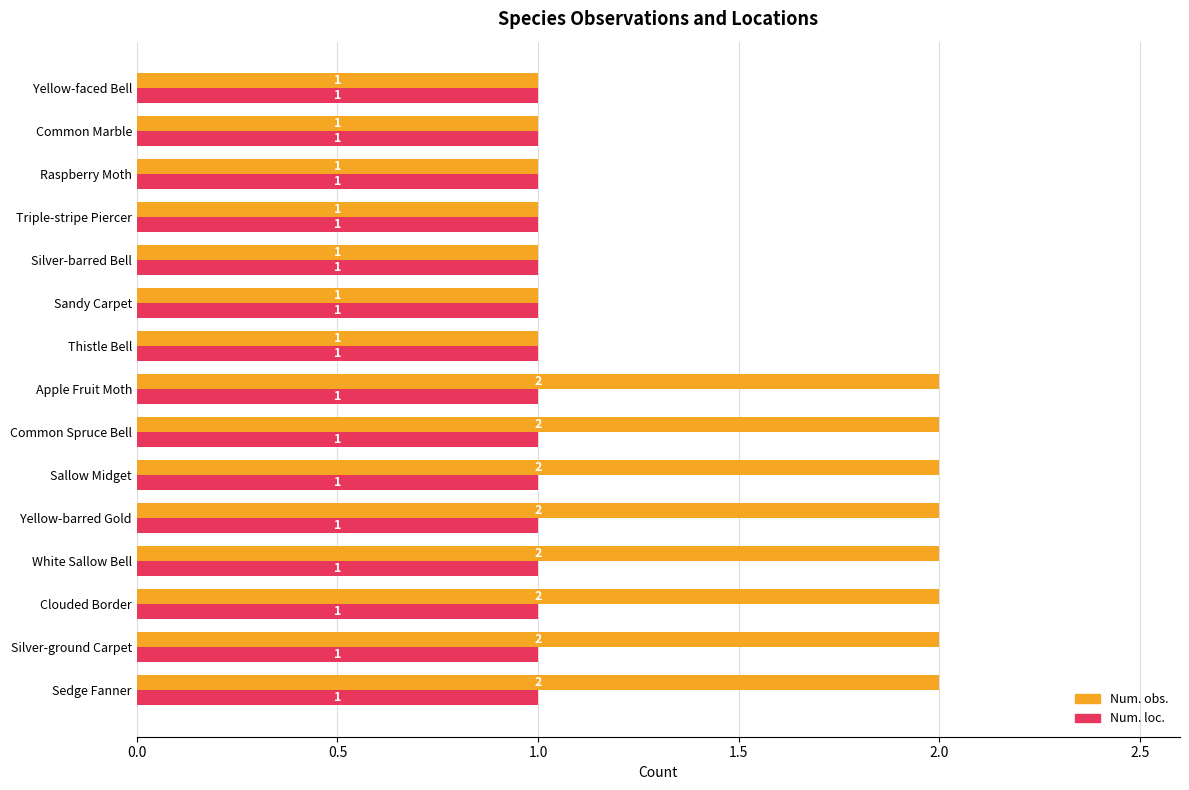

Rank the series at Silver-ground Carpet from lowest to highest value.

Num. loc., Num. obs.